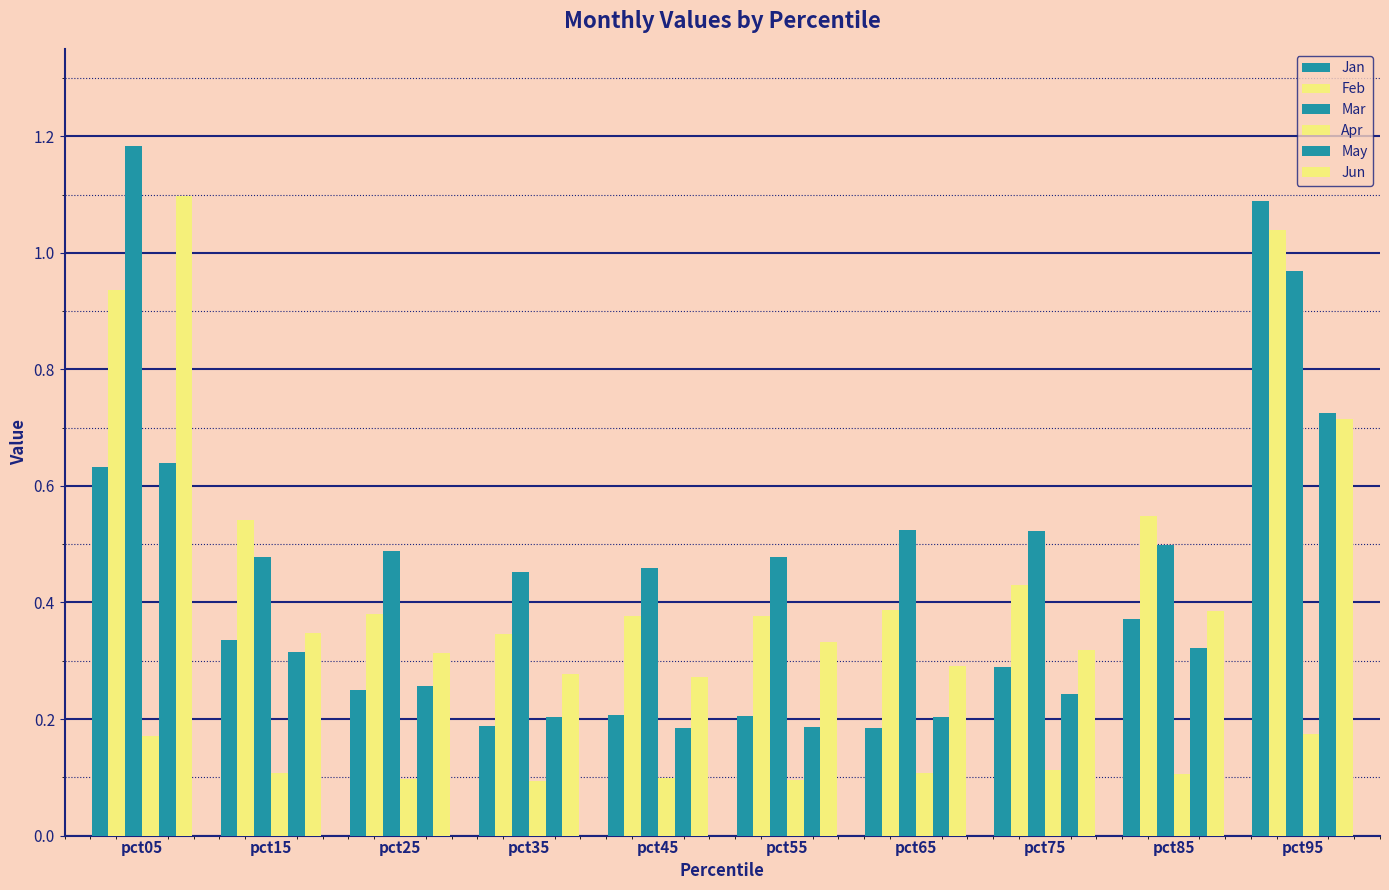

What is the value of the Jun bar at the 3rd from the left?

0.3